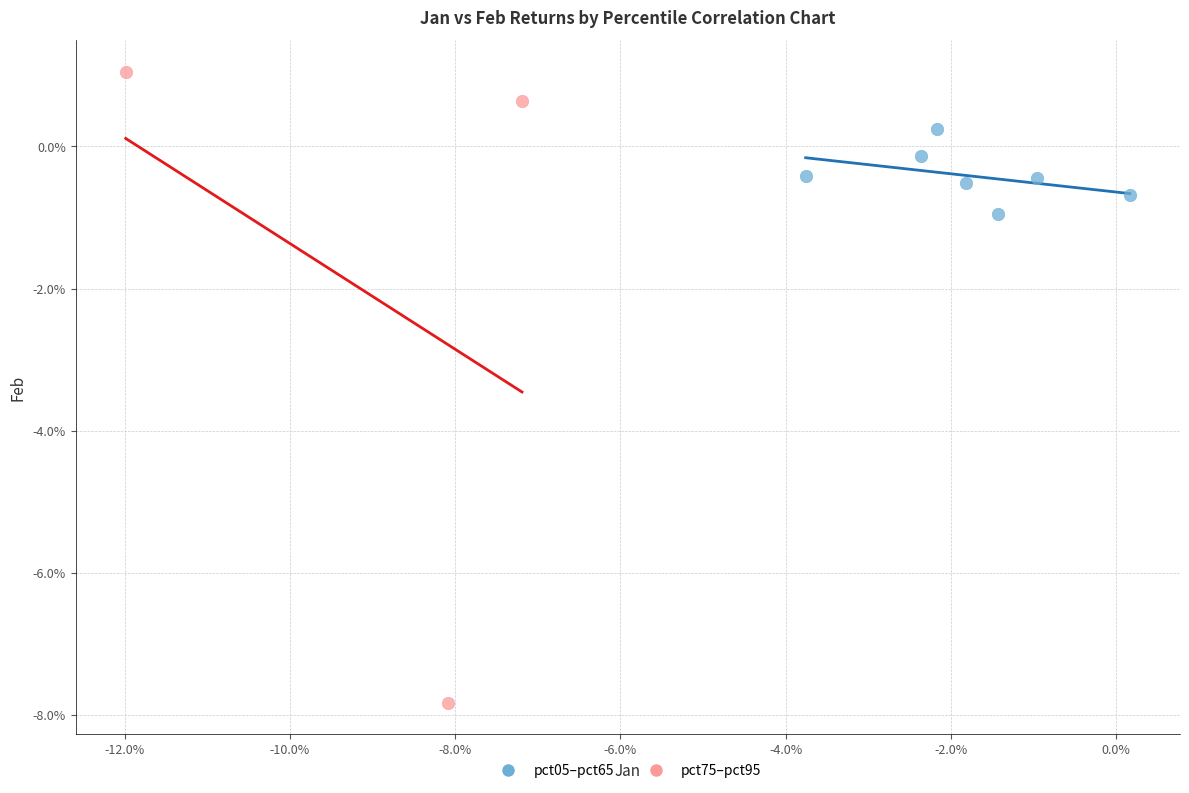

What are all the series names shown in the legend?

pct05–pct65, pct75–pct95